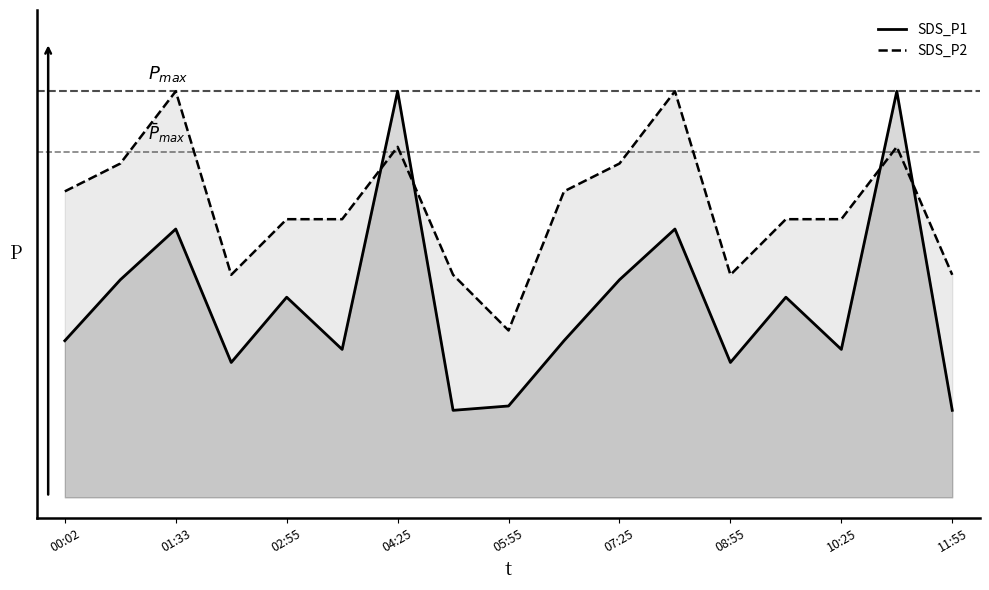

What are all the series names shown in the legend?

SDS_P1, SDS_P2